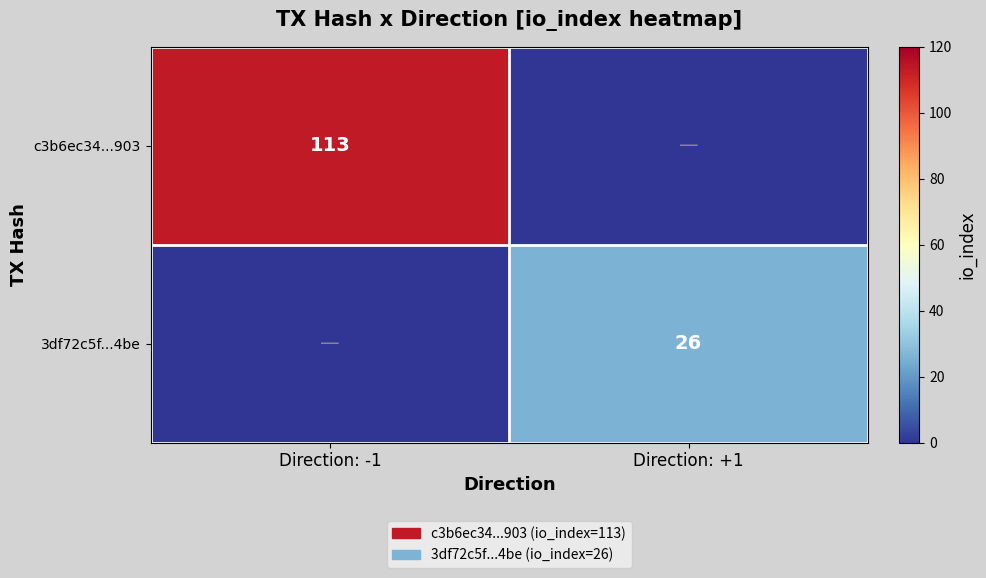

Between Direction: +1 and Direction: -1, which is larger?

Direction: -1